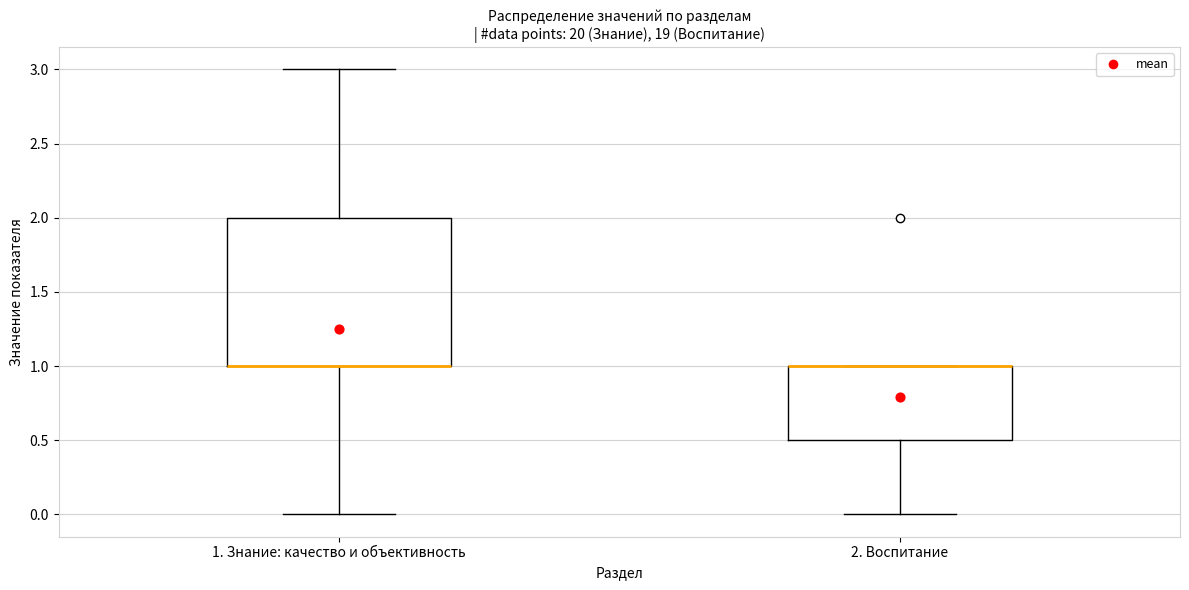

Where does the lower whisker of the box for 2. Воспитание end on the y-axis? The values are not printed on the chart, so give them approximately, as read against the axis.

0.0